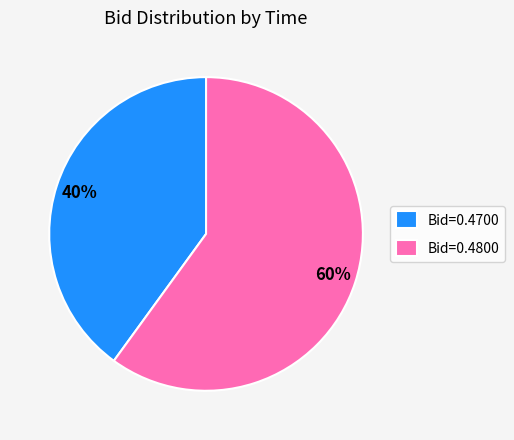

True or false: Bid=0.4700 accounts for 40% of the total.

True